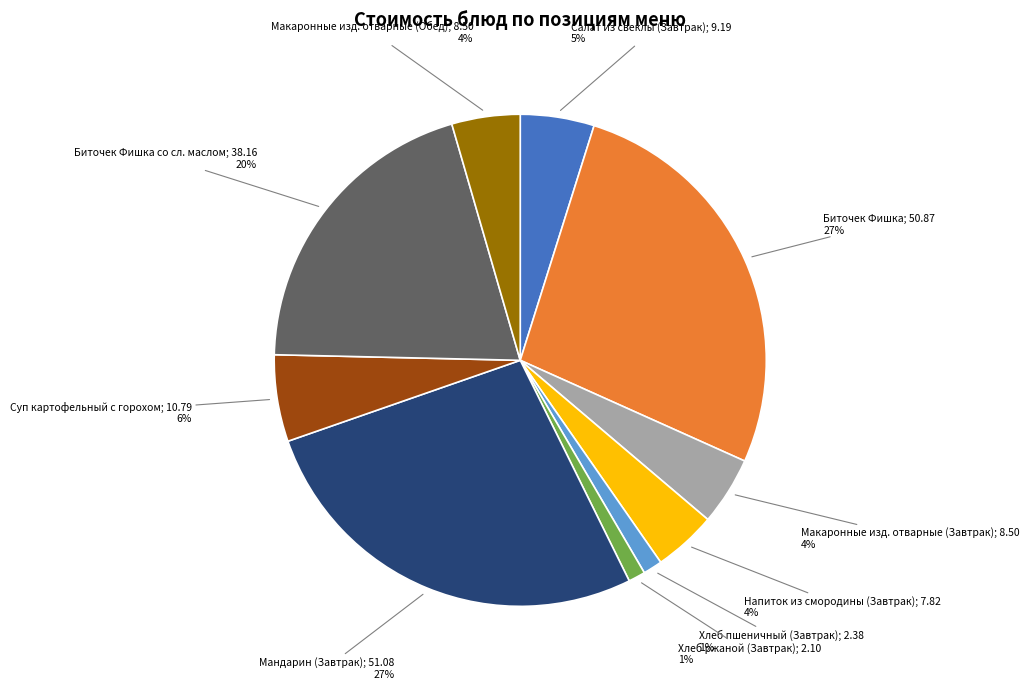

Is there any slice that represents more than half of the pie?

No